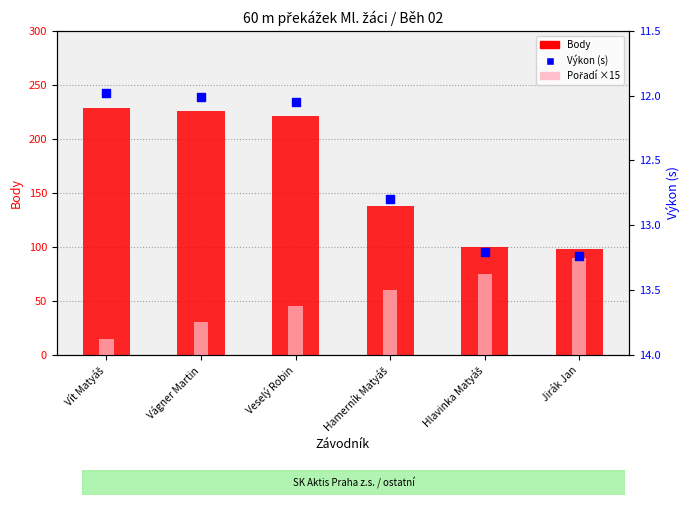

Is the value of Výkon (s) at Vít Matyáš greater than the value of Pořadí ×15 at Veselý Robin?

No